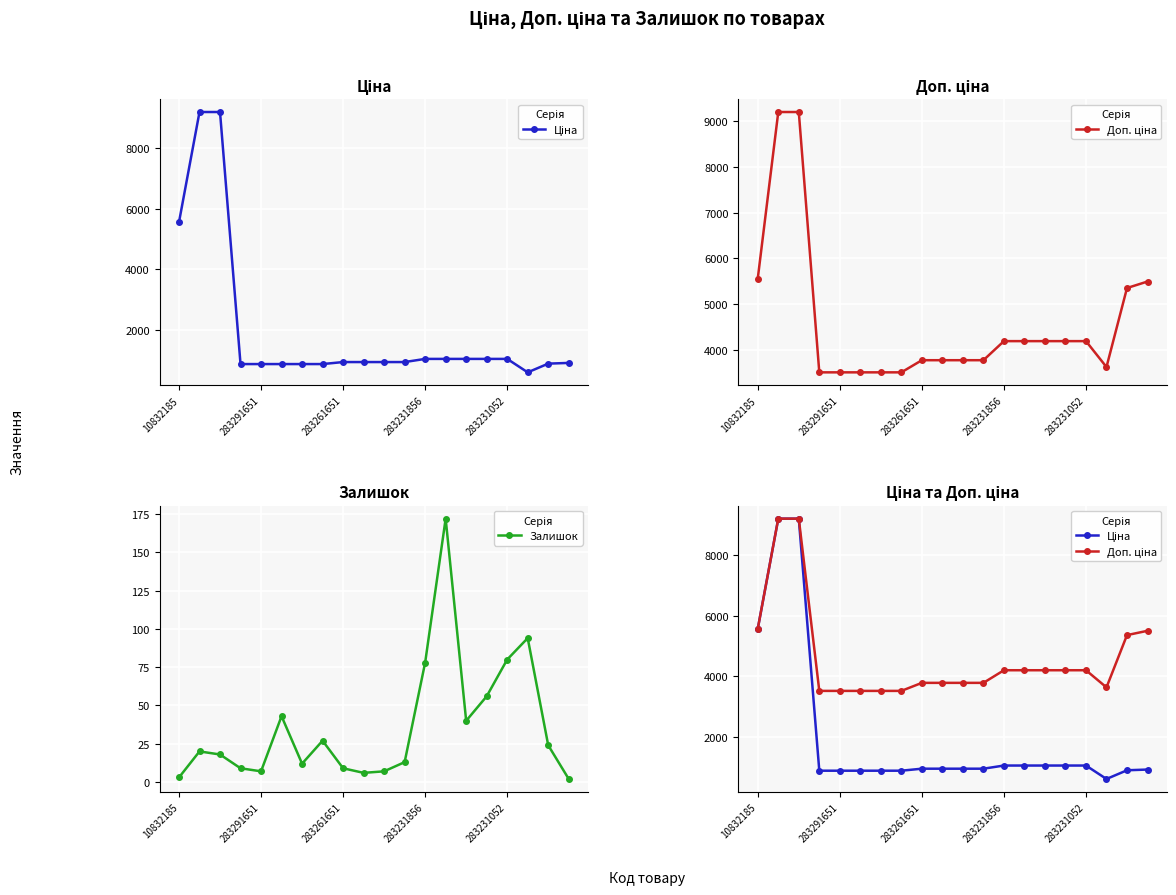

What is the spread (max minus min) of values at 10?

3770.0